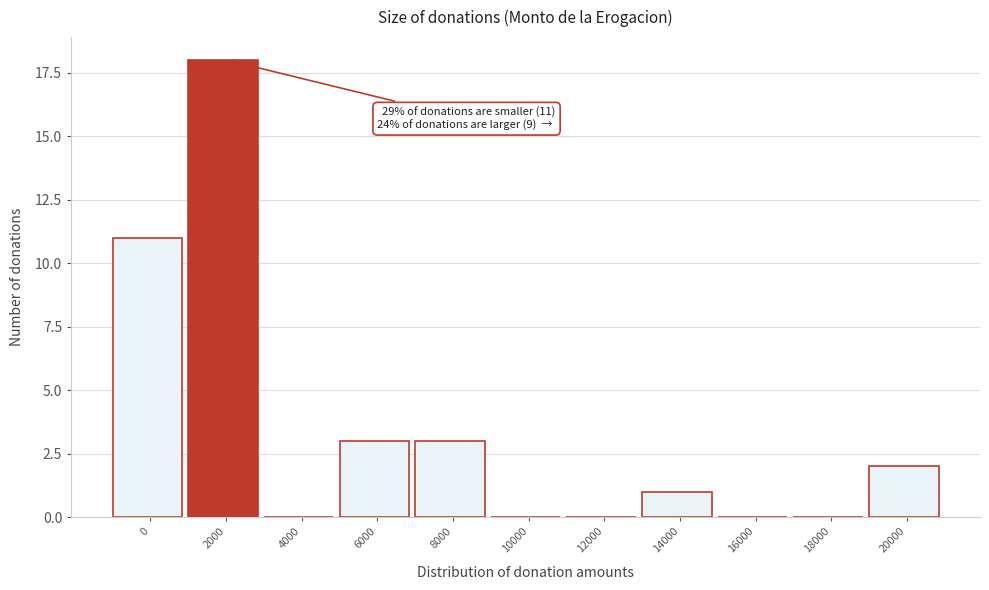

Reading left to right, extract all data points from this chart.

0=11	2000=18	4000=0	6000=3	8000=3	10000=0	12000=0	14000=1	16000=0	18000=0	20000=2